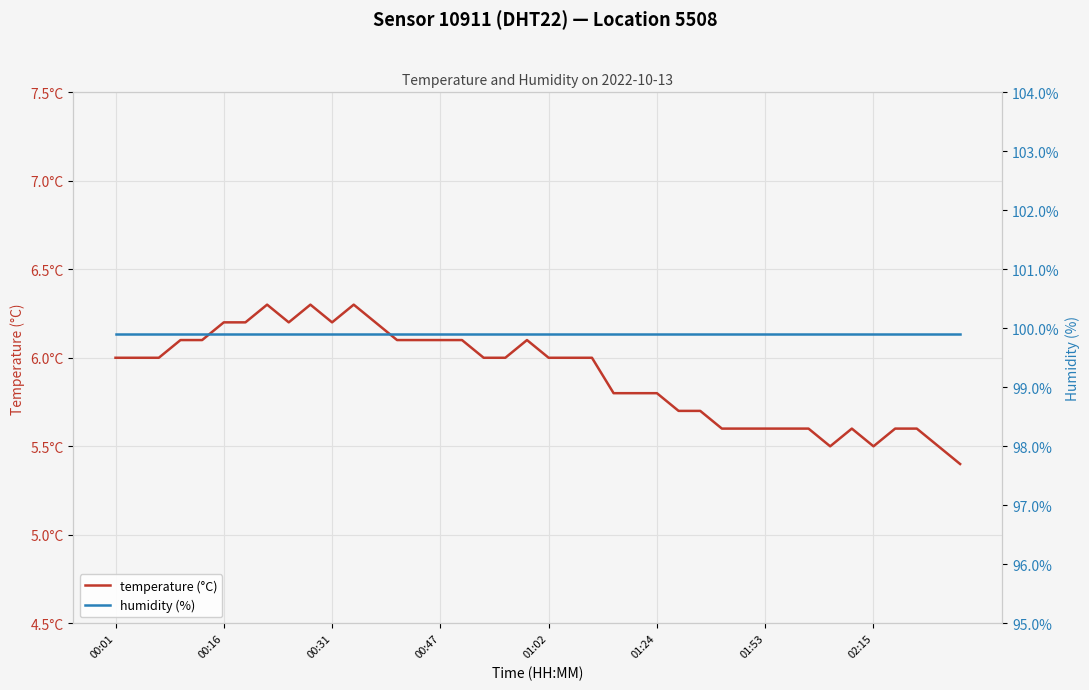

Rank the series at 23 from highest to lowest value.

humidity (%), temperature (°C)